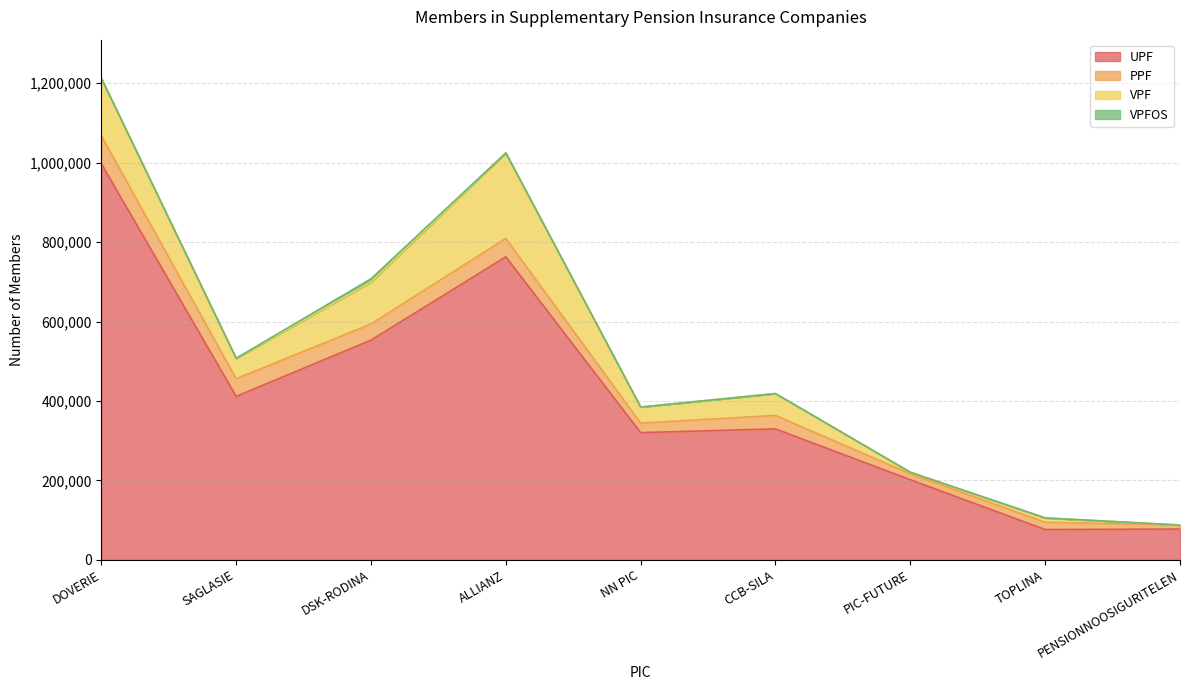

Reading right to left, list all the values displayed in this chart.

UPF: PENSIONNOOSIGURITELEN=77603	TOPLINA=76323	PIC-FUTURE=201790	CCB-SILA=329719	NN PIC=320348	ALLIANZ=763023	DSK-RODINA=553142	SAGLASIE=411617	DOVERIE=997601
PPF: PENSIONNOOSIGURITELEN=9493	TOPLINA=18410	PIC-FUTURE=14788	CCB-SILA=33914	NN PIC=23947	ALLIANZ=46319	DSK-RODINA=40680	SAGLASIE=44489	DOVERIE=70109
VPF: PENSIONNOOSIGURITELEN=515	TOPLINA=10869	PIC-FUTURE=4033	CCB-SILA=55070	NN PIC=40459	ALLIANZ=215268	DSK-RODINA=105451	SAGLASIE=51381	DOVERIE=145085
VPFOS: PENSIONNOOSIGURITELEN=0	TOPLINA=0	PIC-FUTURE=0	CCB-SILA=0	NN PIC=0	ALLIANZ=0	DSK-RODINA=8322	SAGLASIE=0	DOVERIE=0